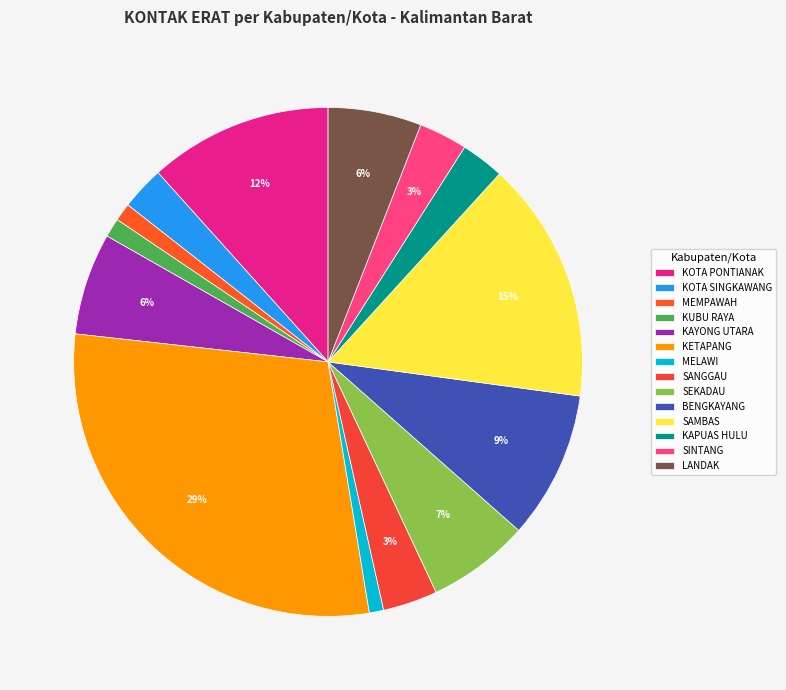

What percentage is the SAMBAS slice, to the nearest percent?

15%